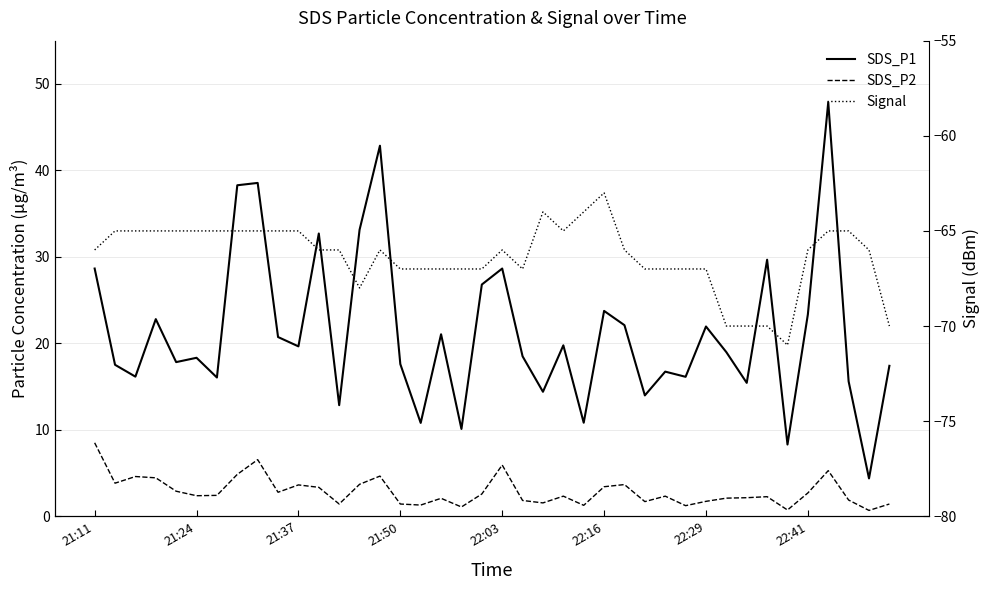

True or false: Signal has a value of -23.0 at 21.

False